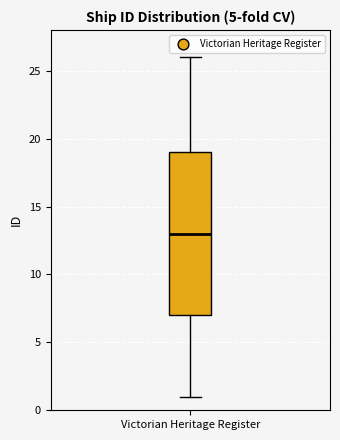

Read this box plot against the y-axis: the position of the median line, the range covered by the box, and the ends of both whiskers. The values are not printed on the chart, so give them approximately, as read against the axis.

median 13, box 7 to 19, whiskers 1 to 26